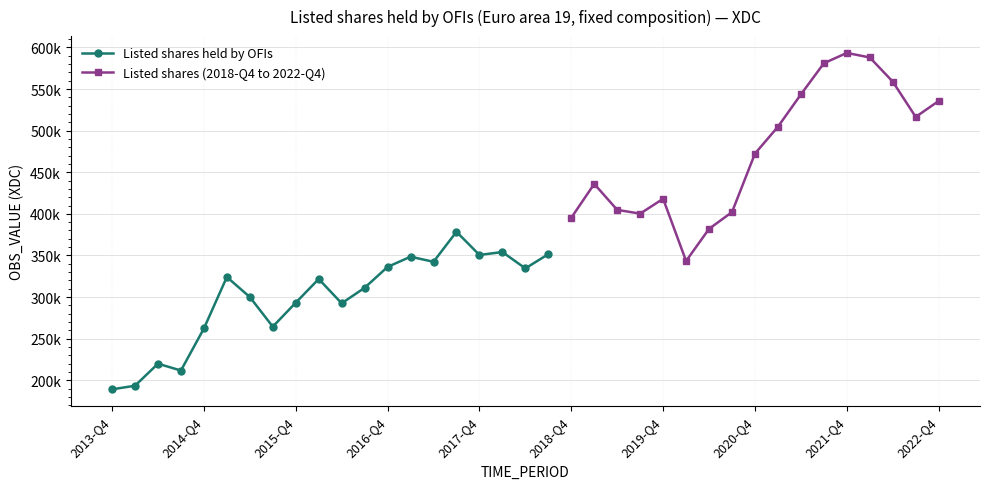

At which label is the value closest to 283791?

2016-Q2